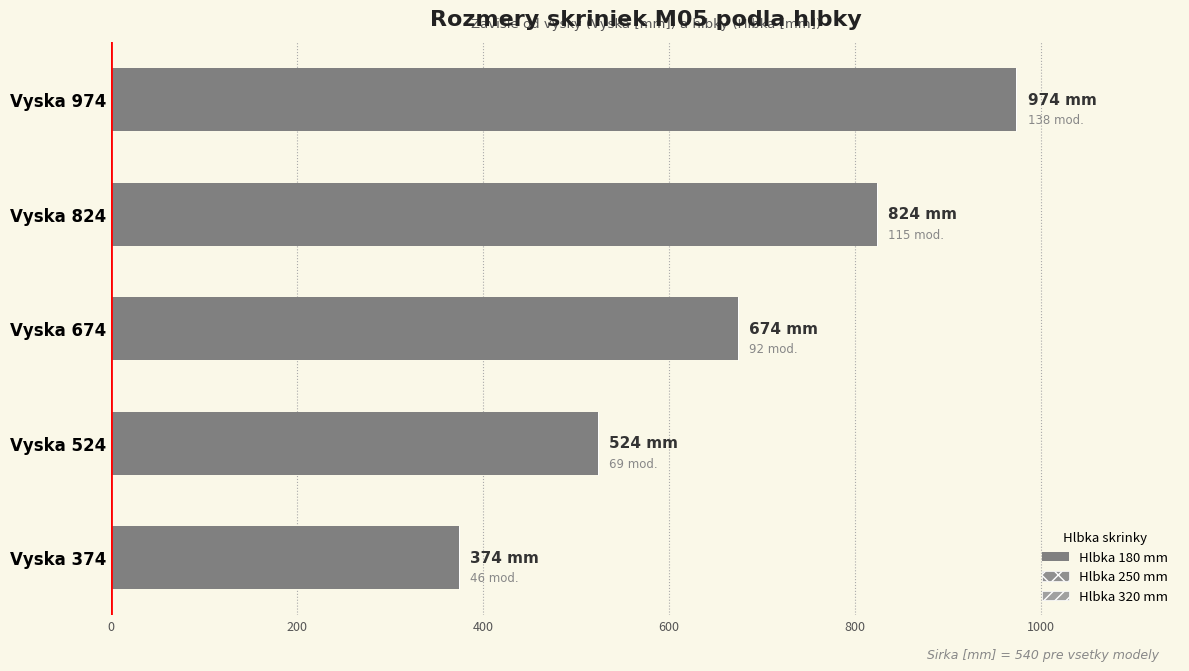

How many data points does each series have?

5